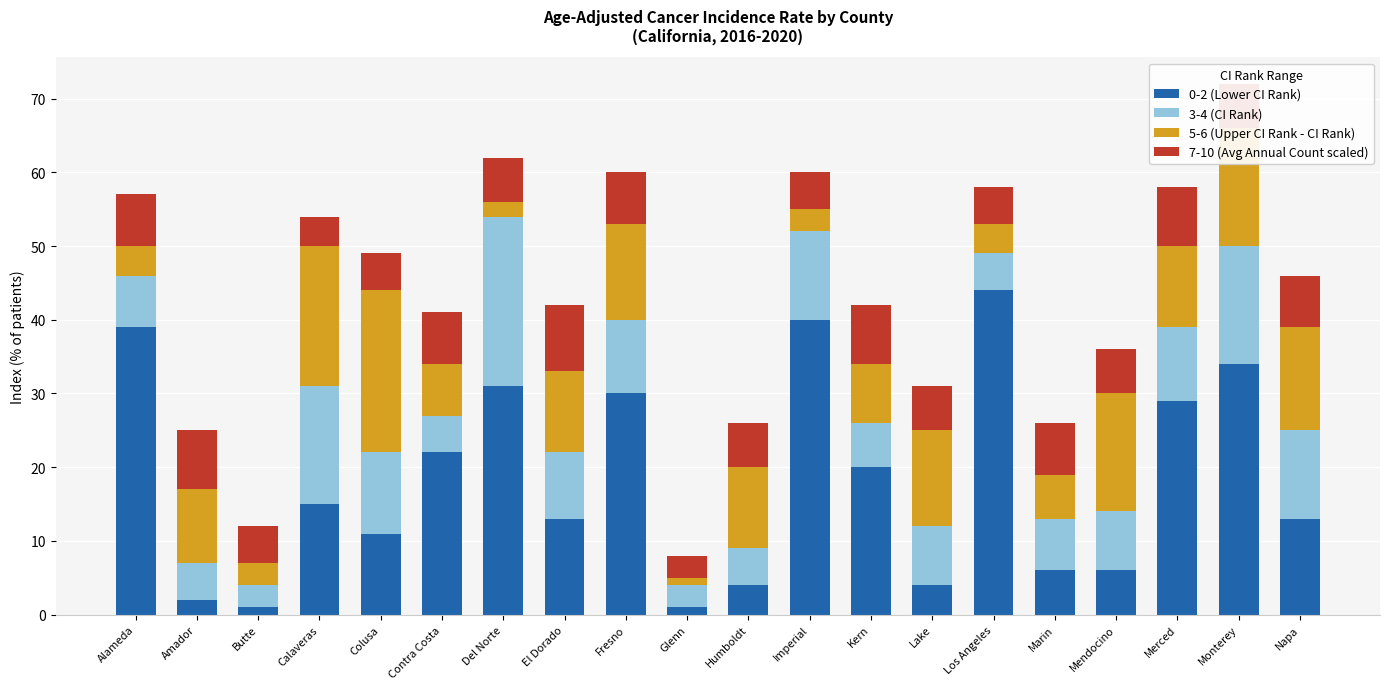

The value of 0-2 (Lower CI Rank) at Amador is 2. True or false?

True